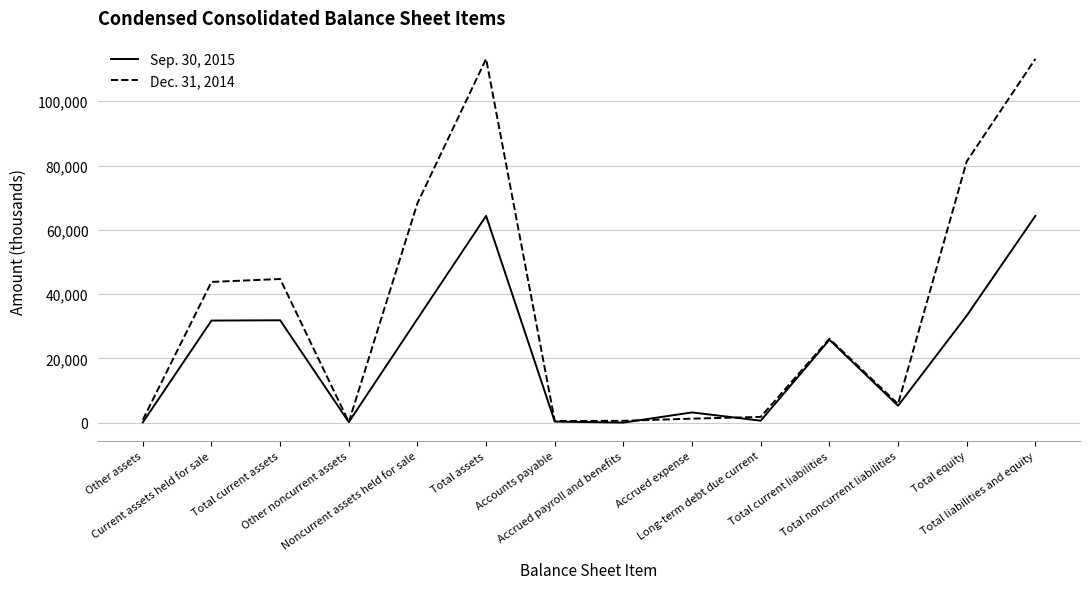

What value does the Sep. 30, 2015 series have at Total liabilities and equity, to the nearest 50?

64350